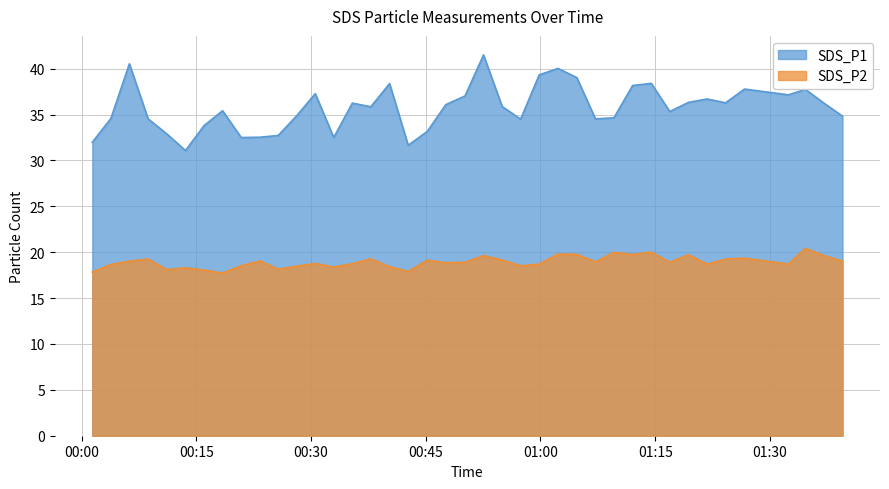

Is it true that SDS_P1 equals 40.5 at 2022/03/30 00:06:15?

True